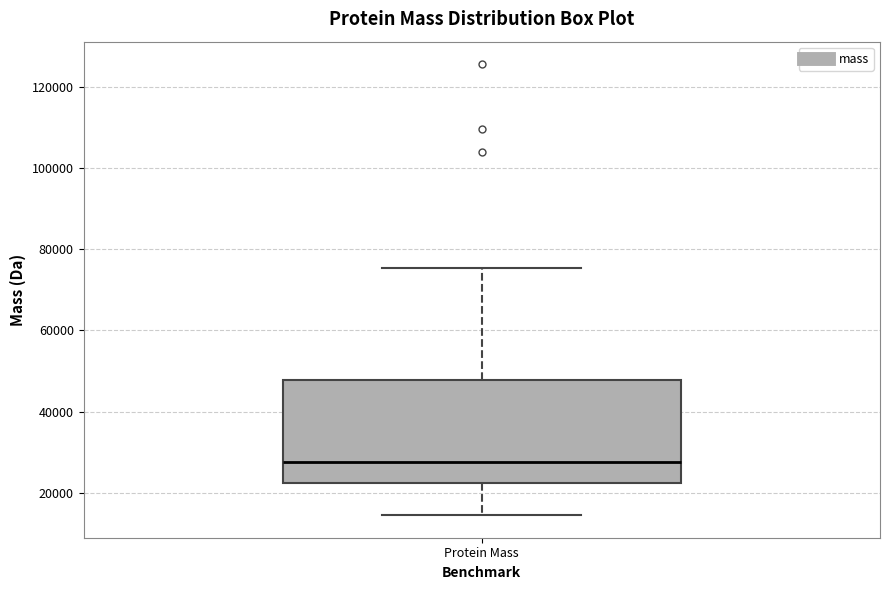

Read this box plot against the y-axis: the position of the median line, the range covered by the box, and the ends of both whiskers. The values are not printed on the chart, so give them approximately, as read against the axis.

median 28000, box 22000 to 48000, whiskers 14000 to 76000